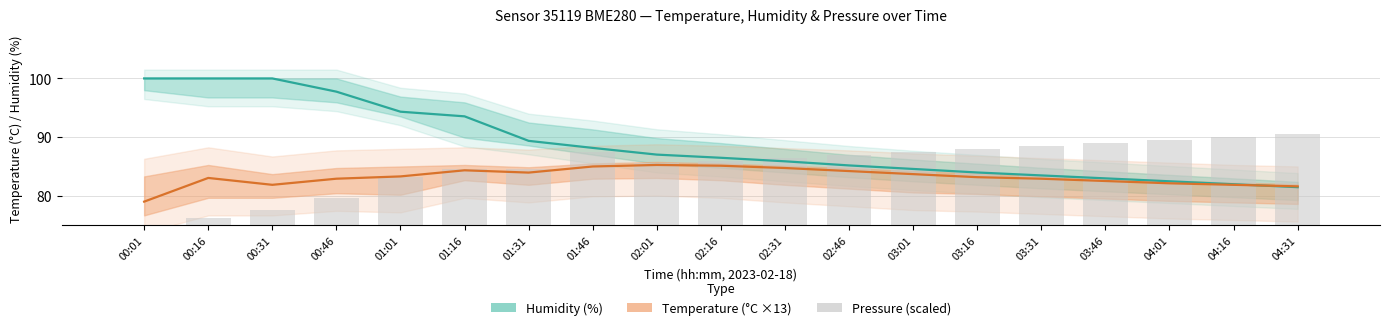

What is the difference between the pressure (scaled) values at 00:46 and 02:16?

6.4